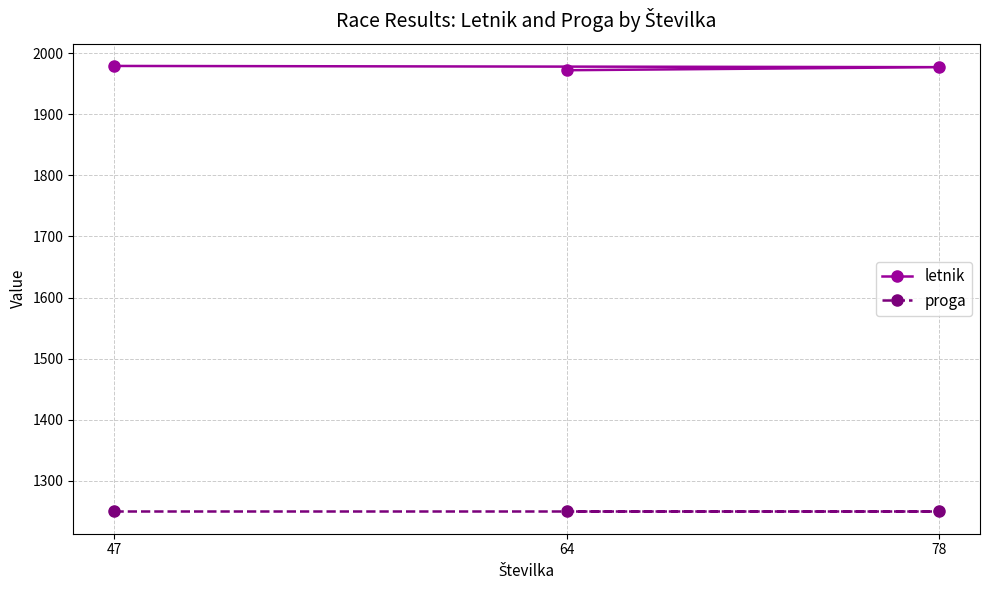

How many lines are shown in the chart?

2